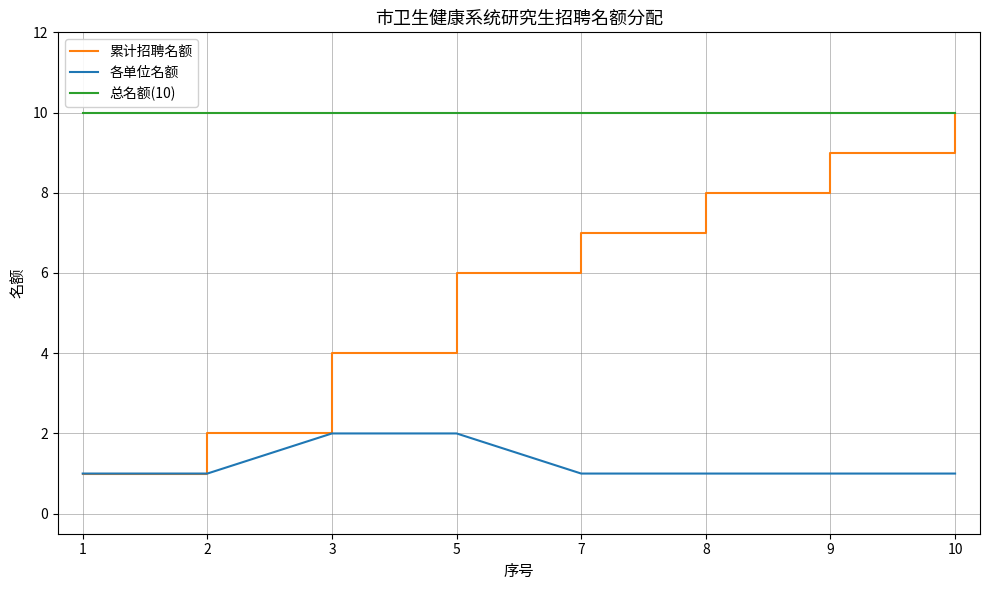

Which series has the largest range (max minus min)?

累计招聘名额